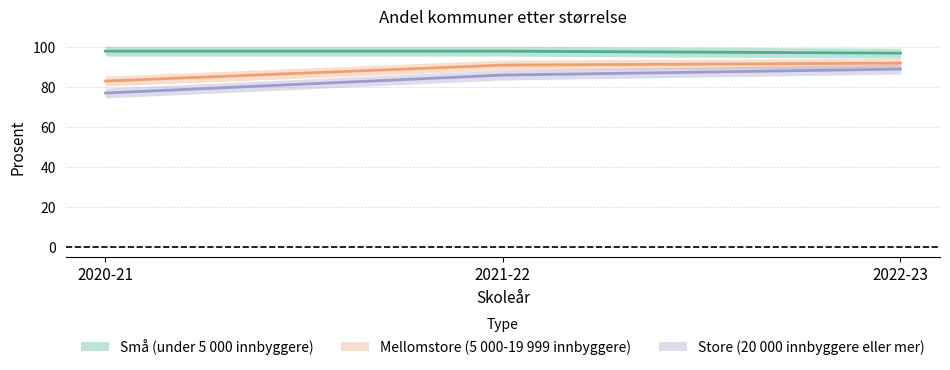

Is it true that Store (20 000 innbyggere eller mer) equals 35 at 2021-22?

False